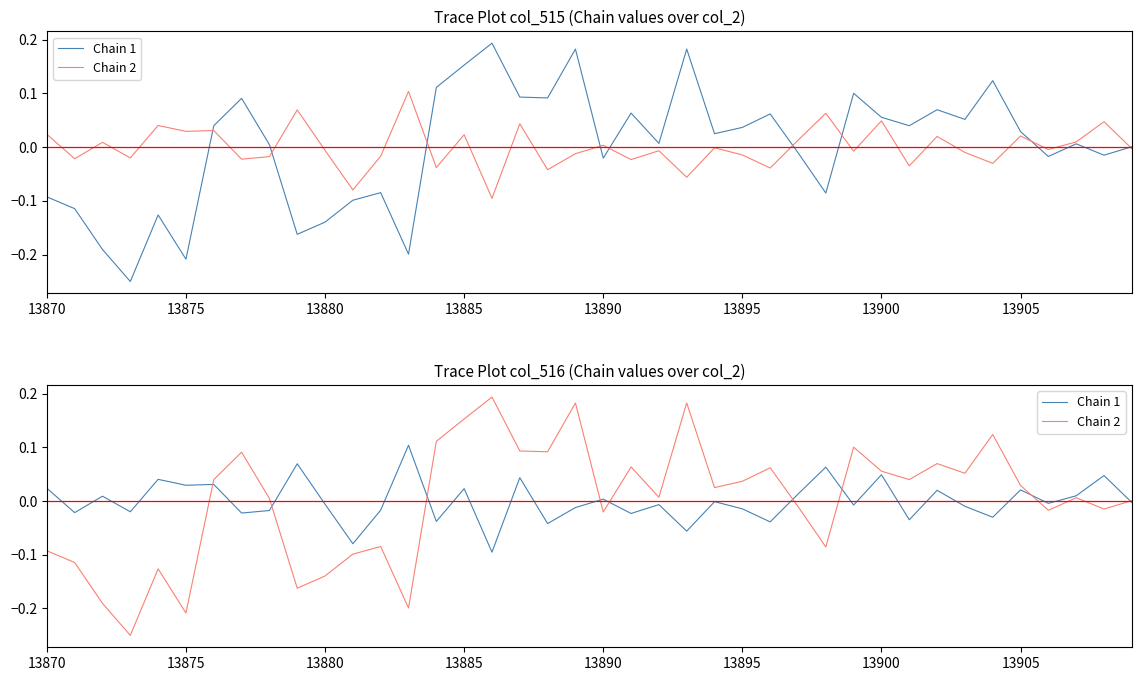

What is the greatest value displayed?

0.2